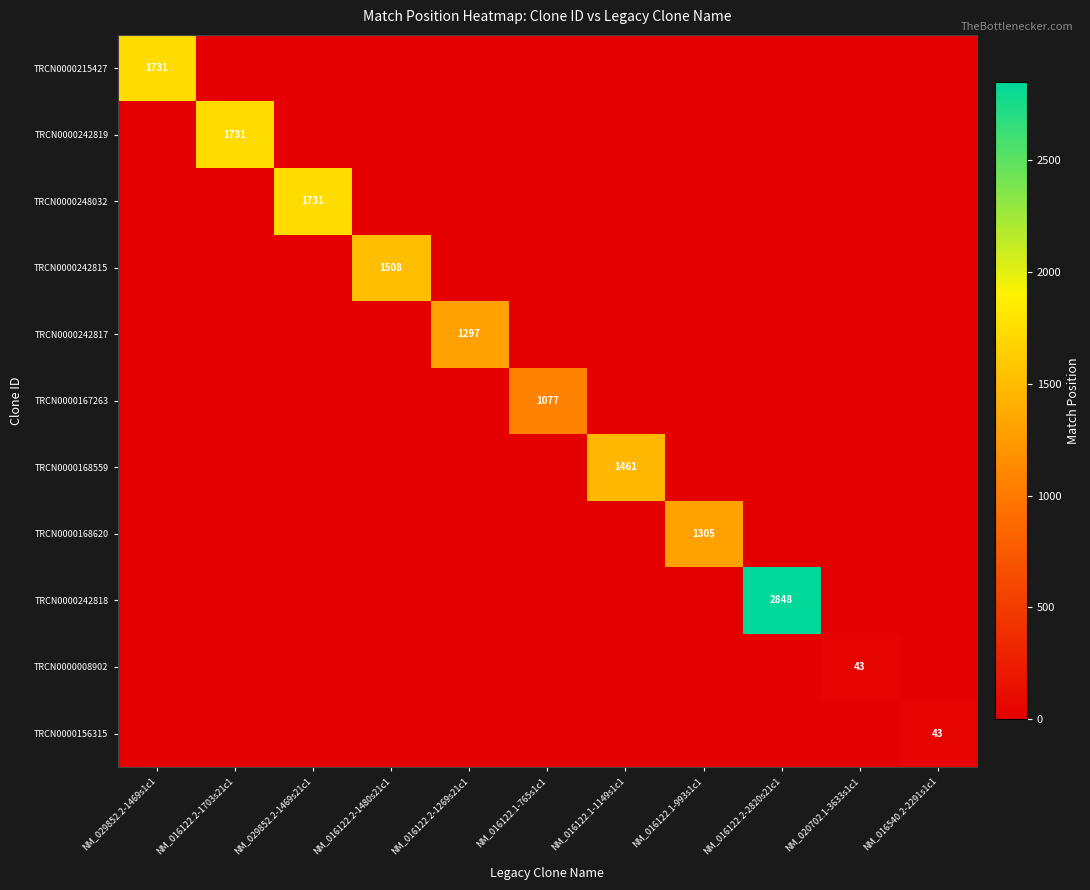

Rank the series by their maximum value, from highest to lowest.

TRCN0000242818, TRCN0000215427, TRCN0000242819, TRCN0000248032, TRCN0000242815, TRCN0000168559, TRCN0000168620, TRCN0000242817, TRCN0000167263, TRCN0000008902, TRCN0000156315